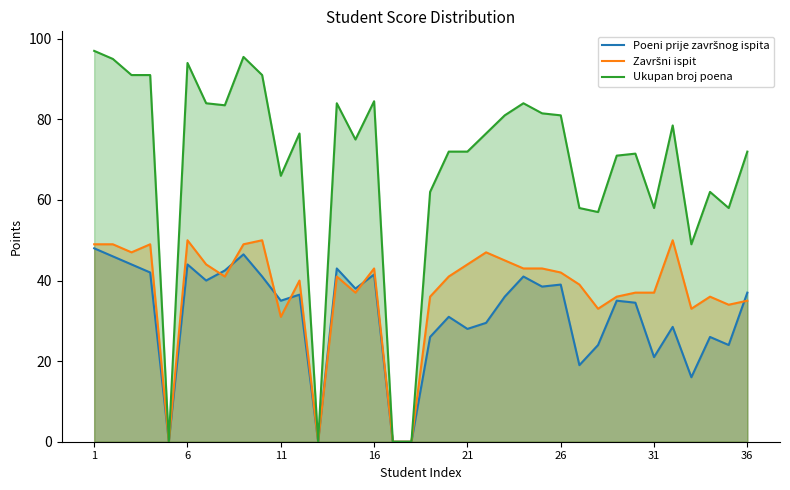

What is the difference between the second highest and second lowest values in the Ukupan broj poena series?

95.5